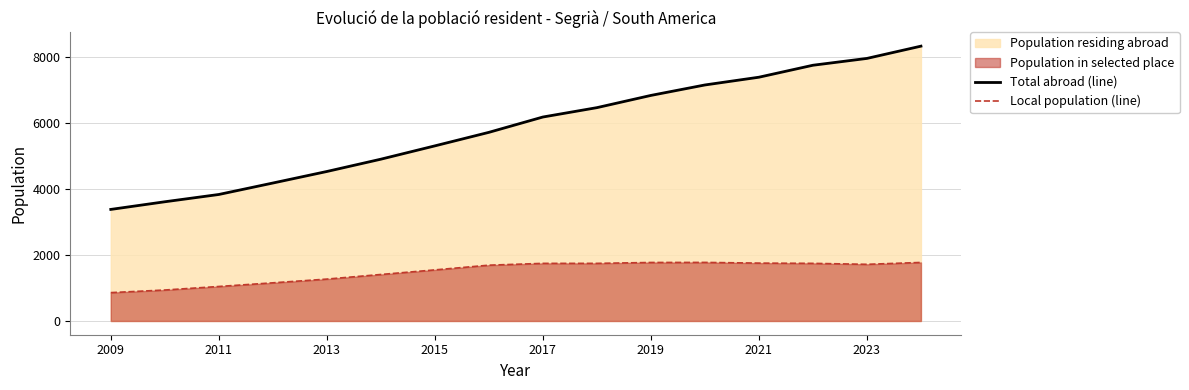

Reading left to right, transcribe all the data shown in this chart.

Total abroad (line): 3383	3615	3836	4183	4533	4906	5310	5720	6185	6469	6840	7157	7392	7755	7962	8334
Local population (line): 860	939	1046	1157	1270	1410	1549	1692	1747	1747	1774	1776	1755	1747	1718	1775